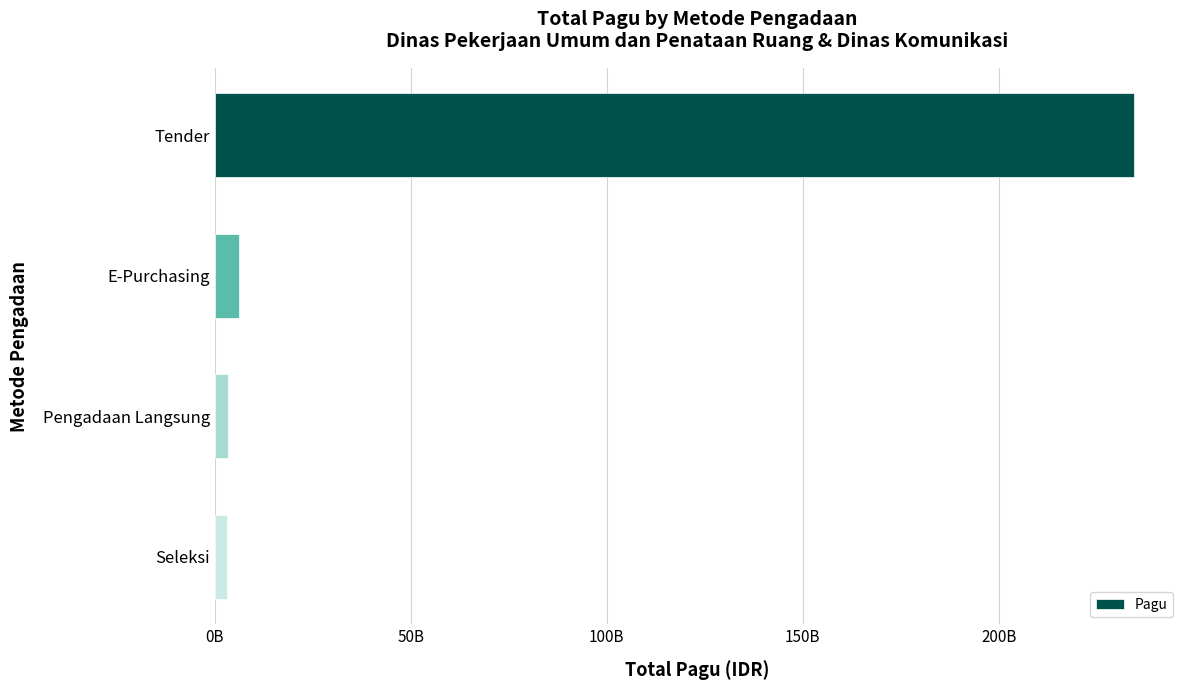

Are the bars horizontal?

Yes